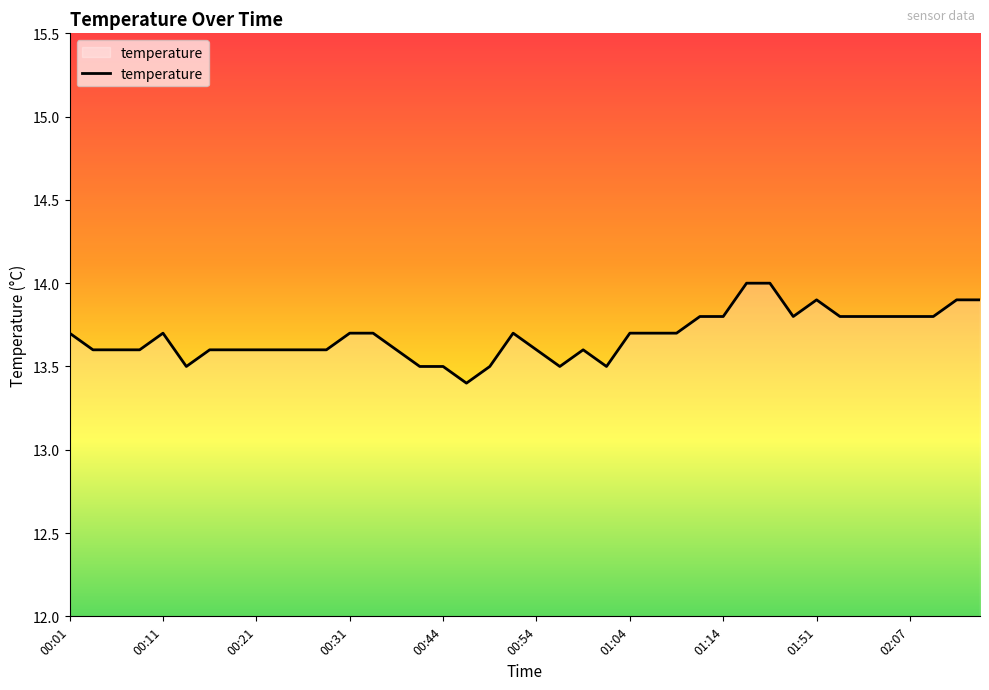

What is the average value?

13.7